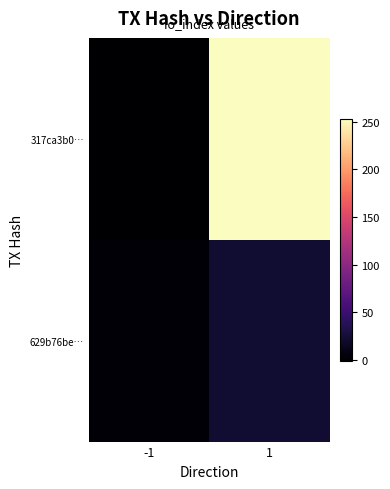

Reading left to right, list all the values displayed in this chart.

317ca3b0…: -1=-1	1=253
629b76be…: -1=1	1=22